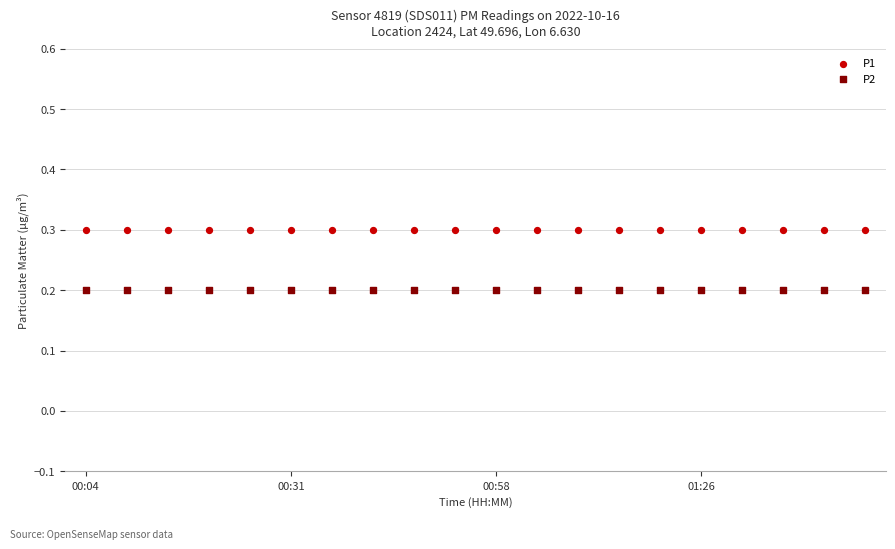

Which series contains the lowest Y value?

P2